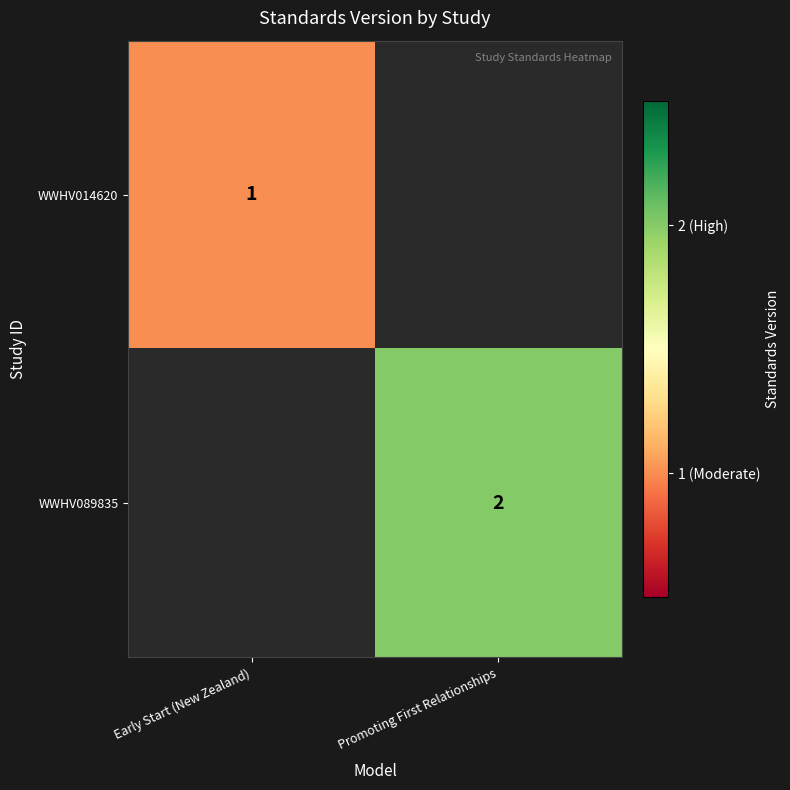

The value of WWHV089835 at Promoting First Relationships is 2. True or false?

True